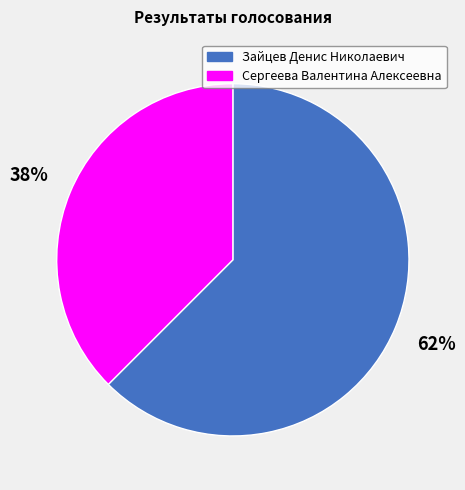

Is it true that Зайцев Денис Николаевич is 55% of the pie?

False